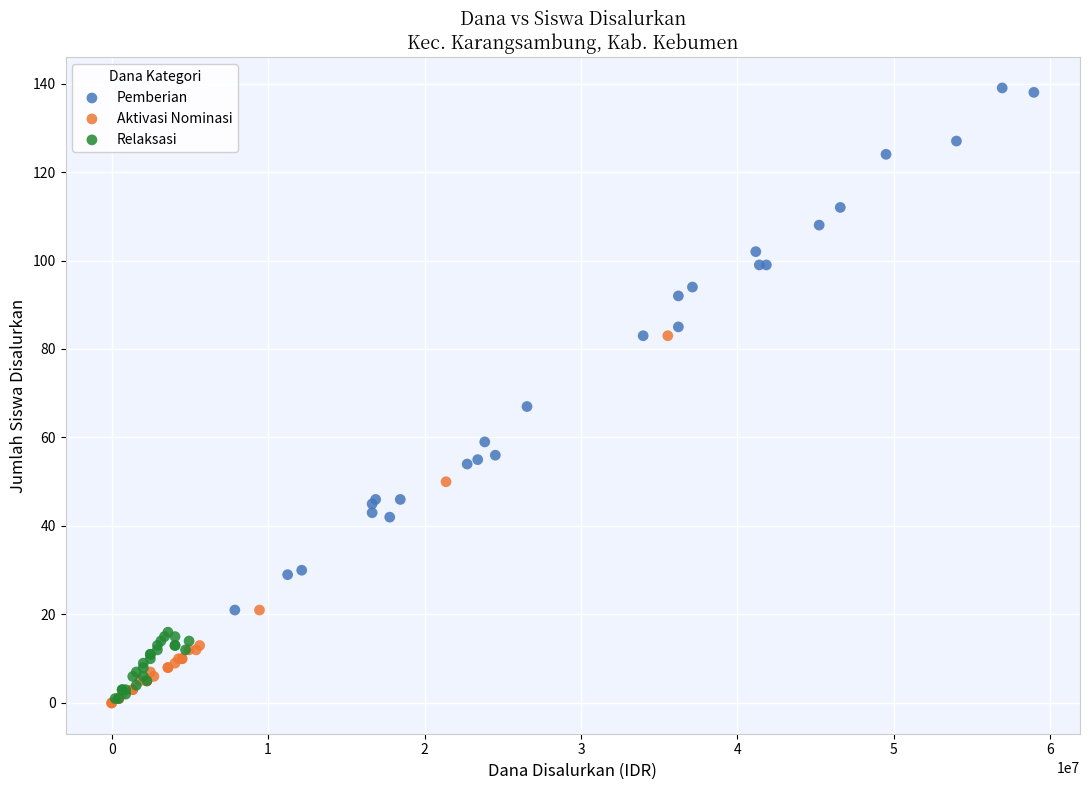

Which series contains the highest Y value?

Pemberian